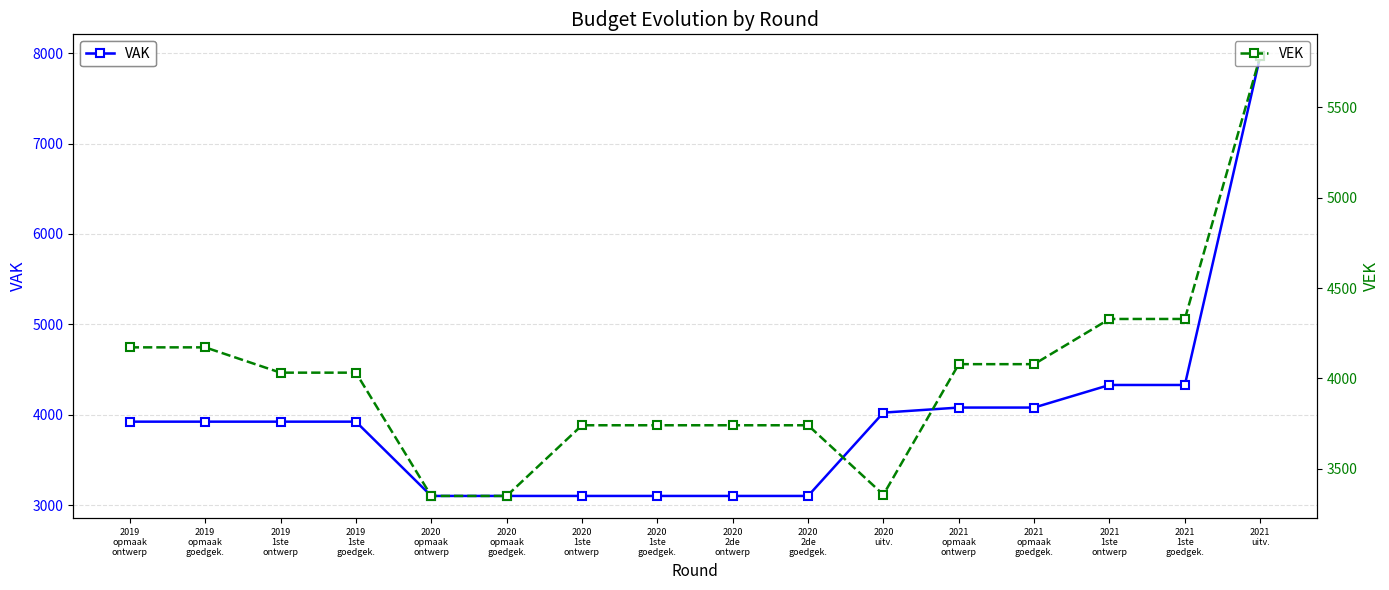

True or false: VEK and VAK cross at least once.

True